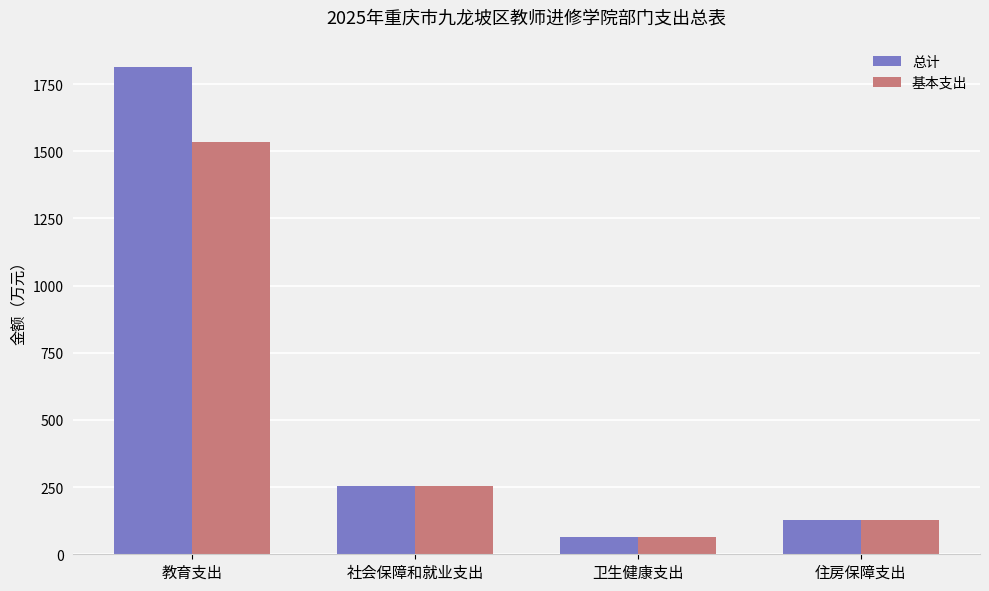

Which series has the widest spread of values?

总计